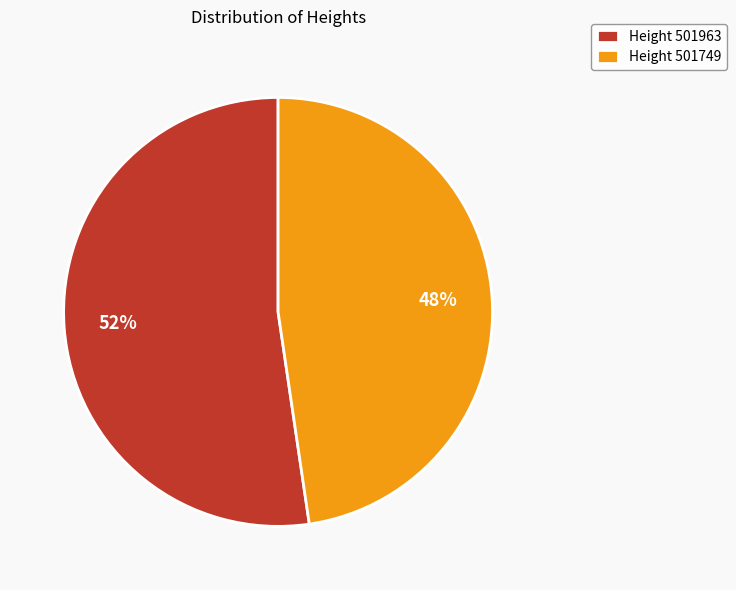

To the nearest percent, what percentage of the pie is Height 501749?

48%